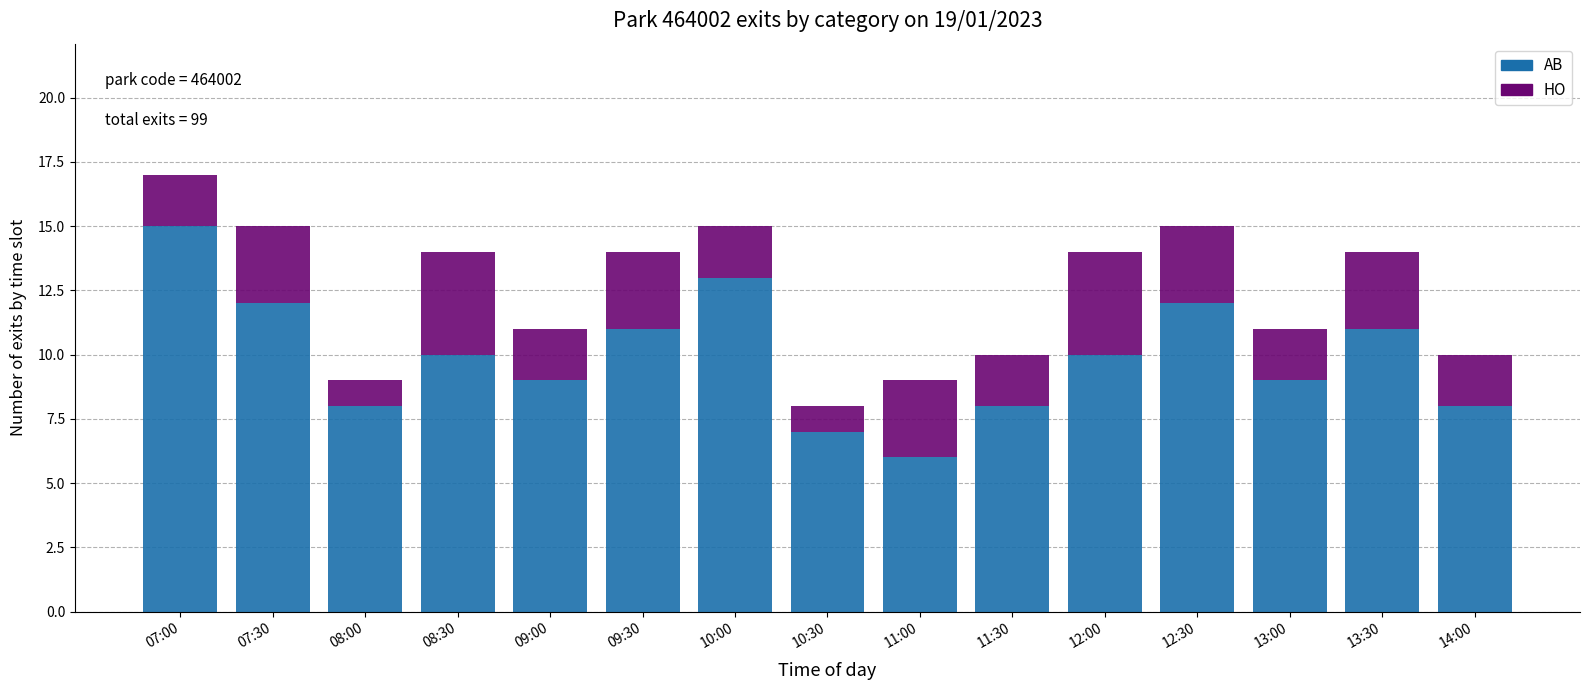

At which category is the sum across all series the highest?

07:00